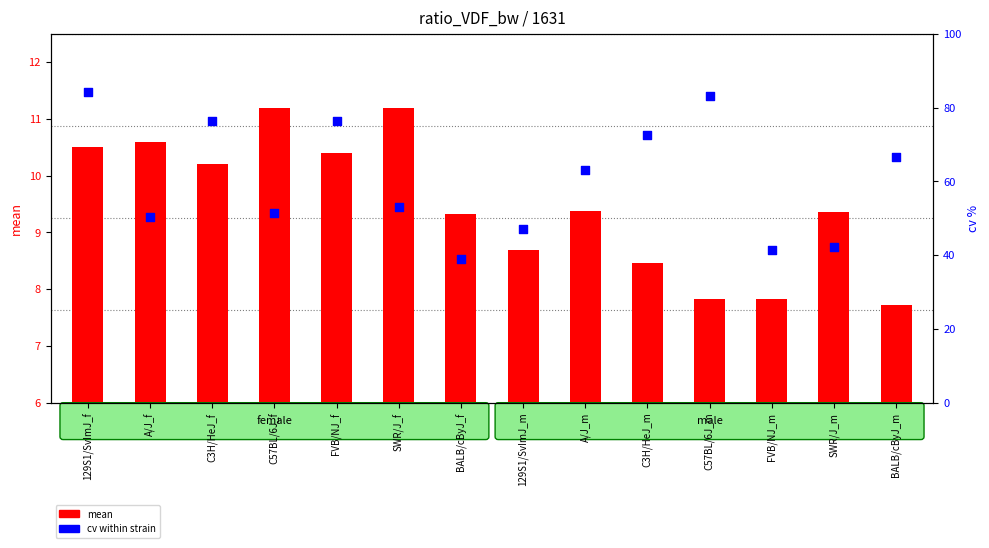

Which series has the largest Y range (max minus min)?

cv (percentile)